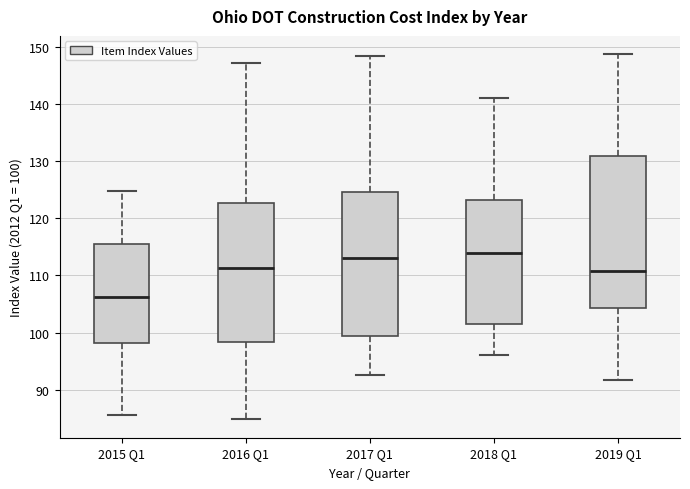

Reading left to right, read every box against the y-axis: the position of its median line, the range the box covers, and the ends of its whiskers. The values are not printed on the chart, so give them approximately, as read against the axis.

2015 Q1: median 106, box 98 to 116, whiskers 86 to 125
2016 Q1: median 111, box 98 to 123, whiskers 85 to 147
2017 Q1: median 113, box 99 to 125, whiskers 93 to 148
2018 Q1: median 114, box 101 to 123, whiskers 96 to 141
2019 Q1: median 111, box 104 to 131, whiskers 92 to 149